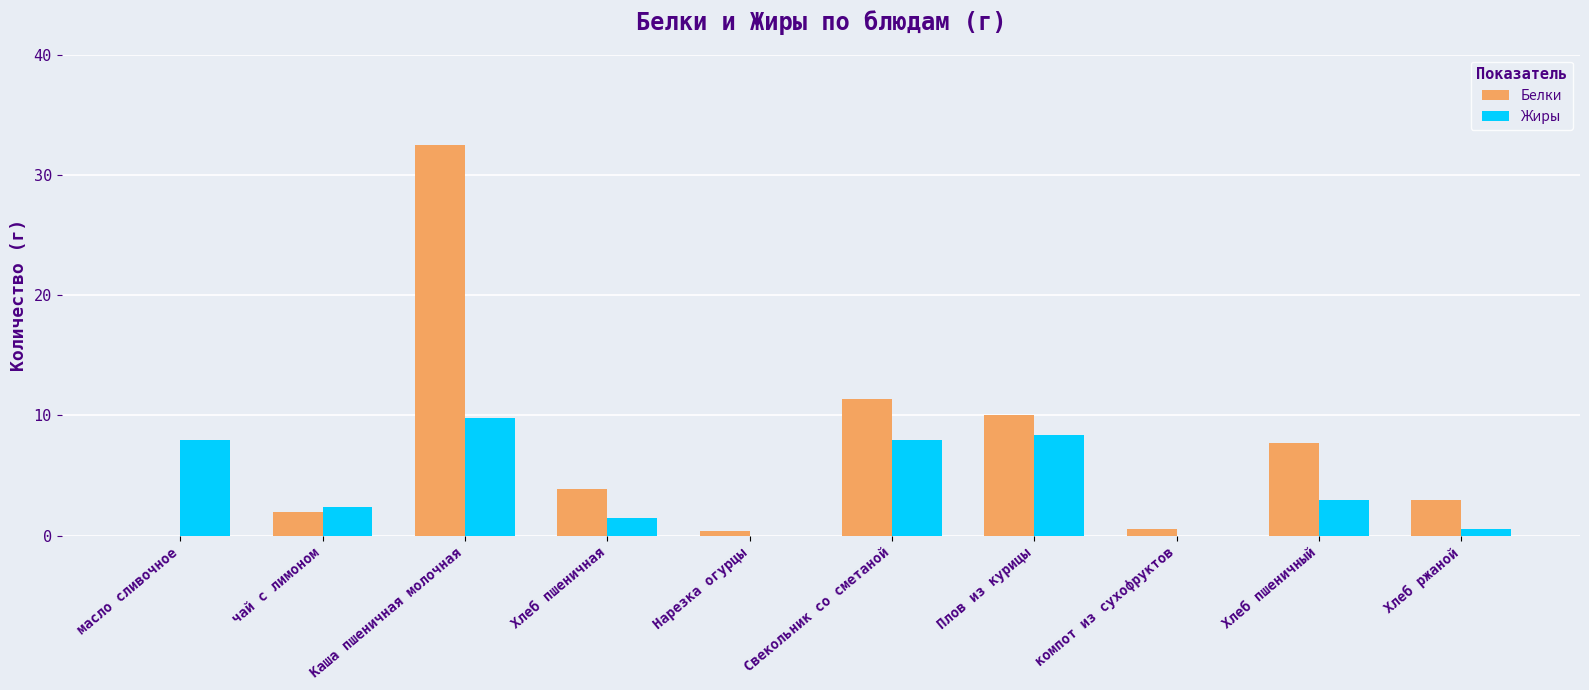

At which category does the chart reach its peak across all series?

Каша пшеничная молочная